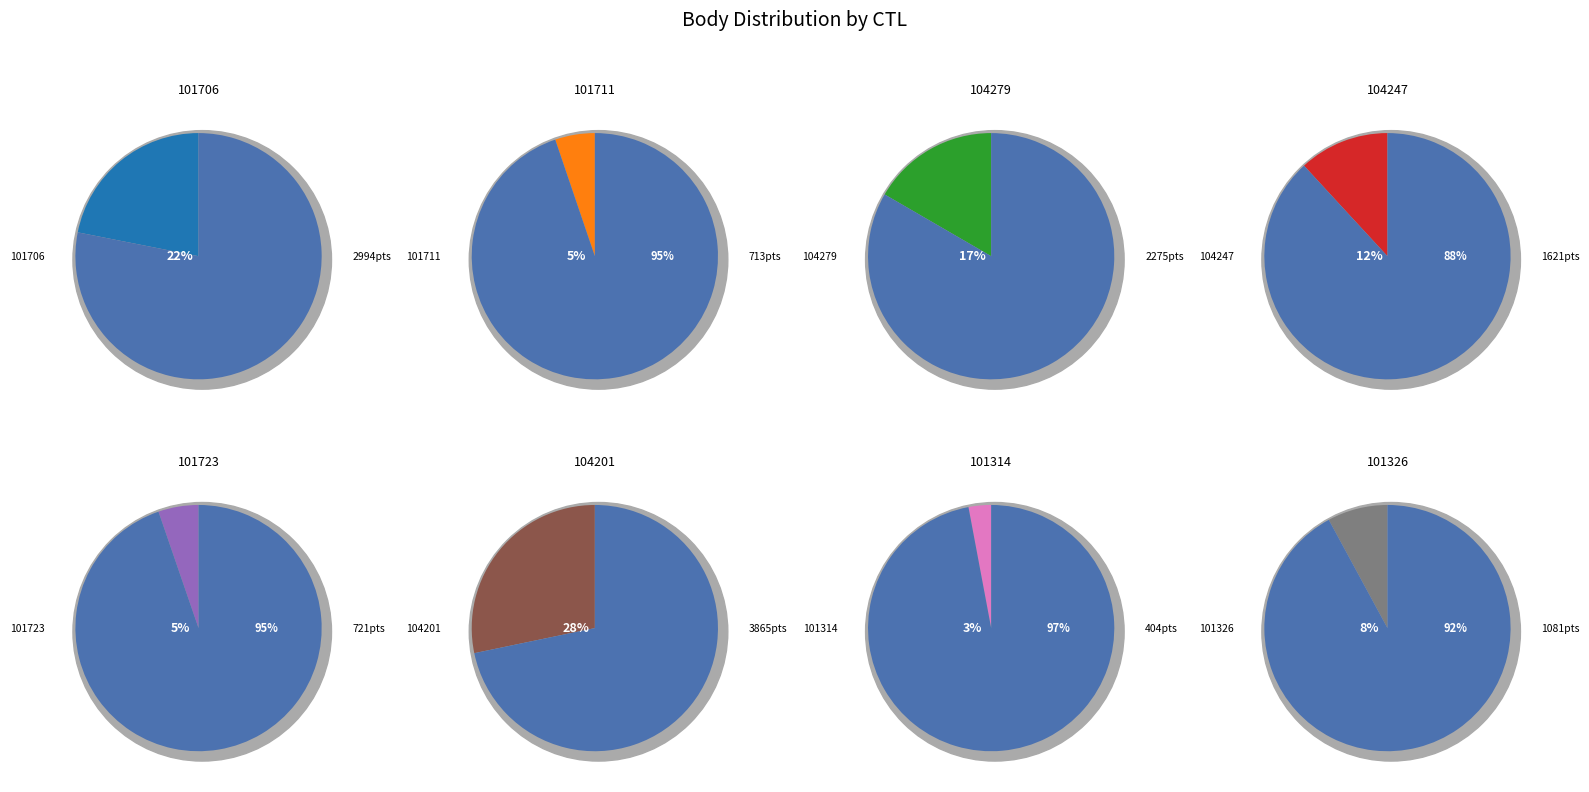

To the nearest percent, what is the difference between the 101326 and 104247 slice percentages?

4%